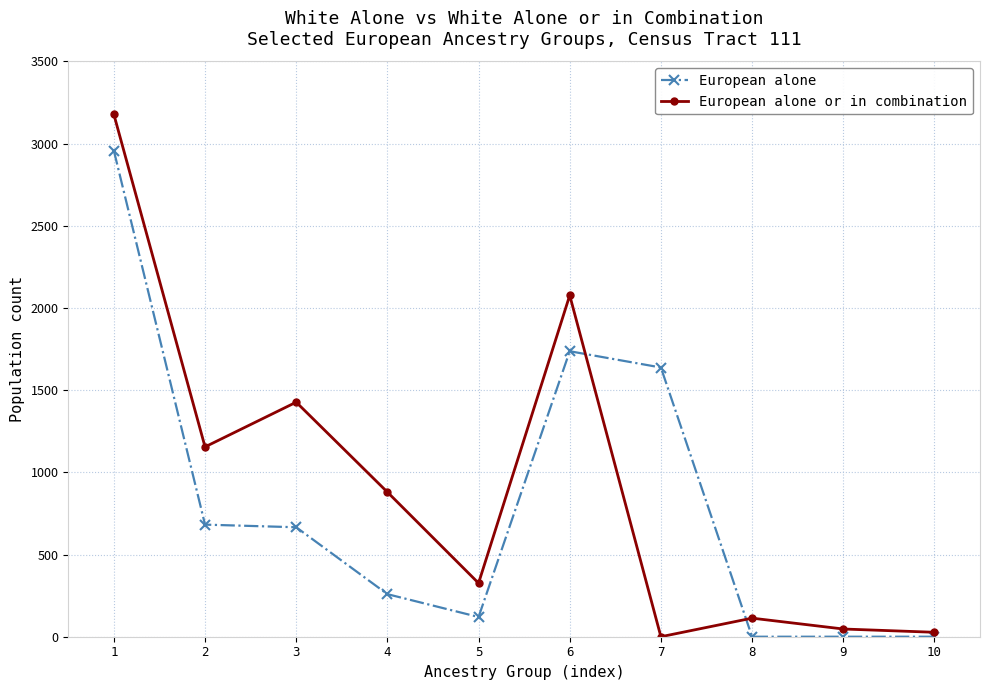

Rank the series by their average value, from lowest to highest.

European alone, European alone or in combination